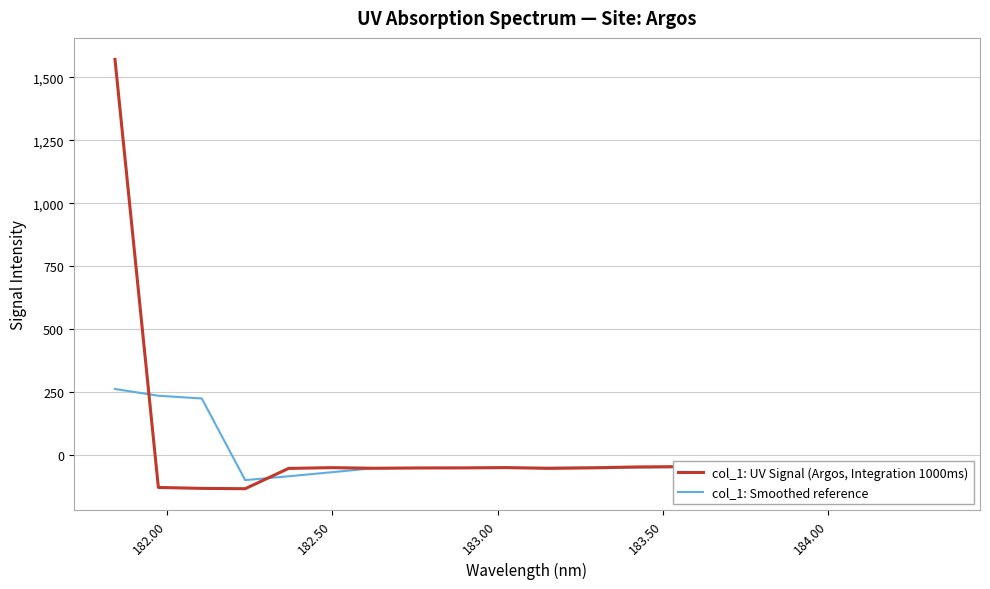

What are all the series names shown in the legend?

col_1: UV Signal (Argos, Integration 1000ms), col_1: Smoothed reference